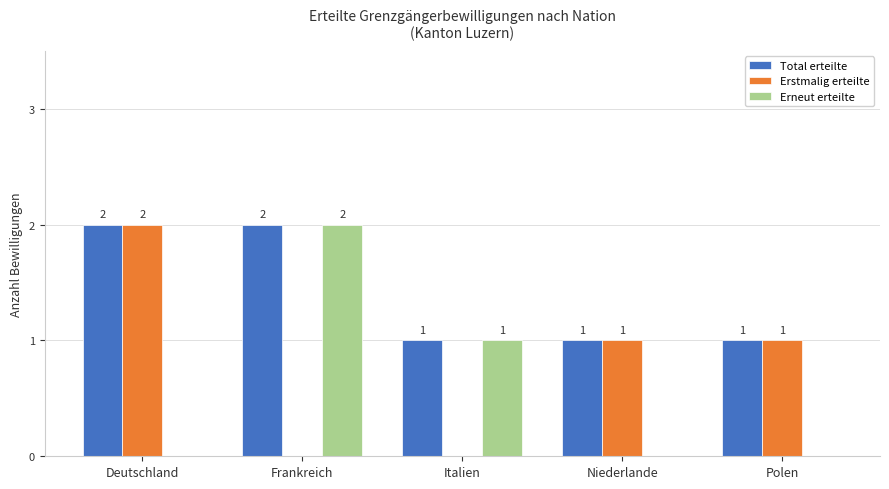

At which label does Erneut erteilte reach its peak?

Frankreich